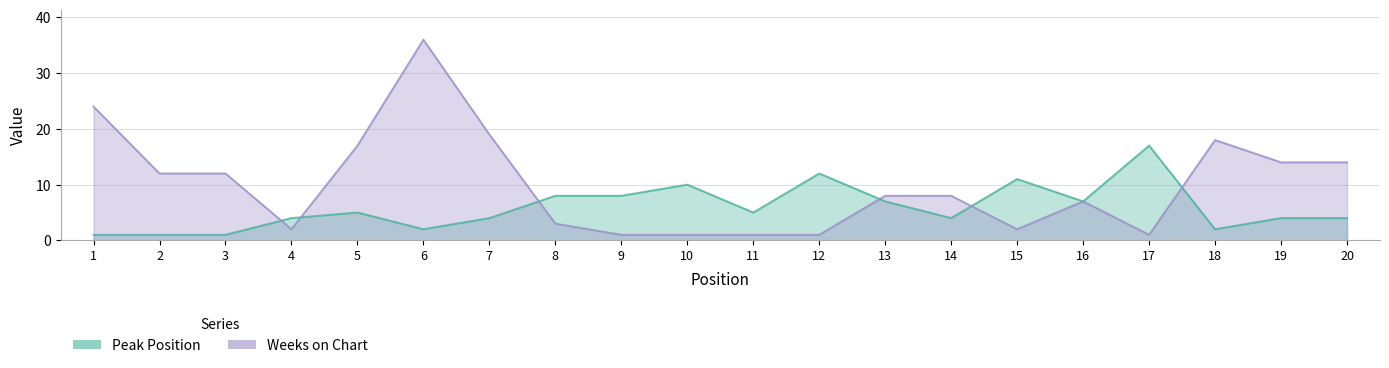

At which category does the chart reach its peak across all series?

6